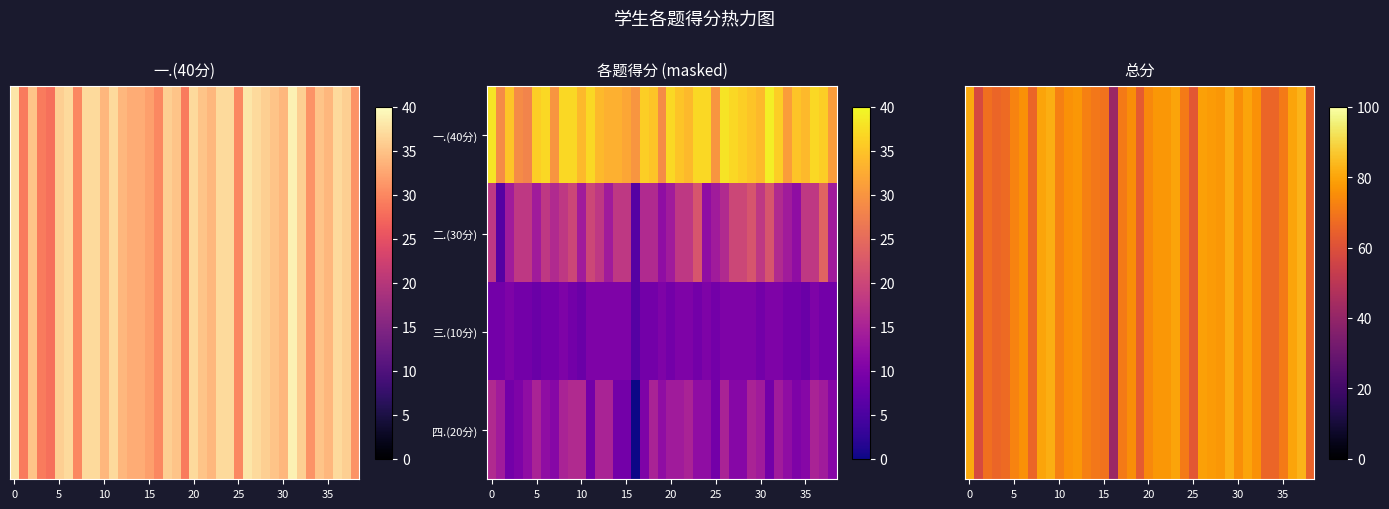

Count the number of data series in this chart.

4